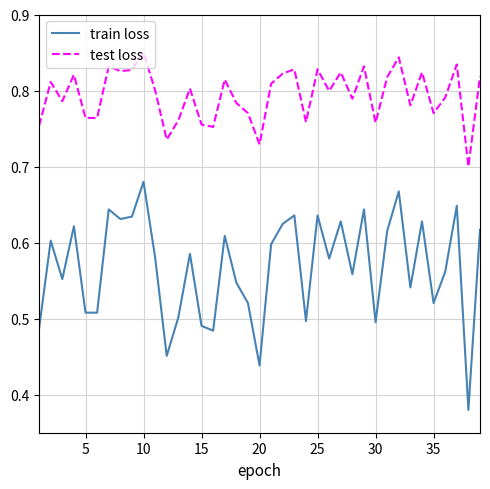

What is the difference between the maximum and minimum values in the train loss series?

0.3